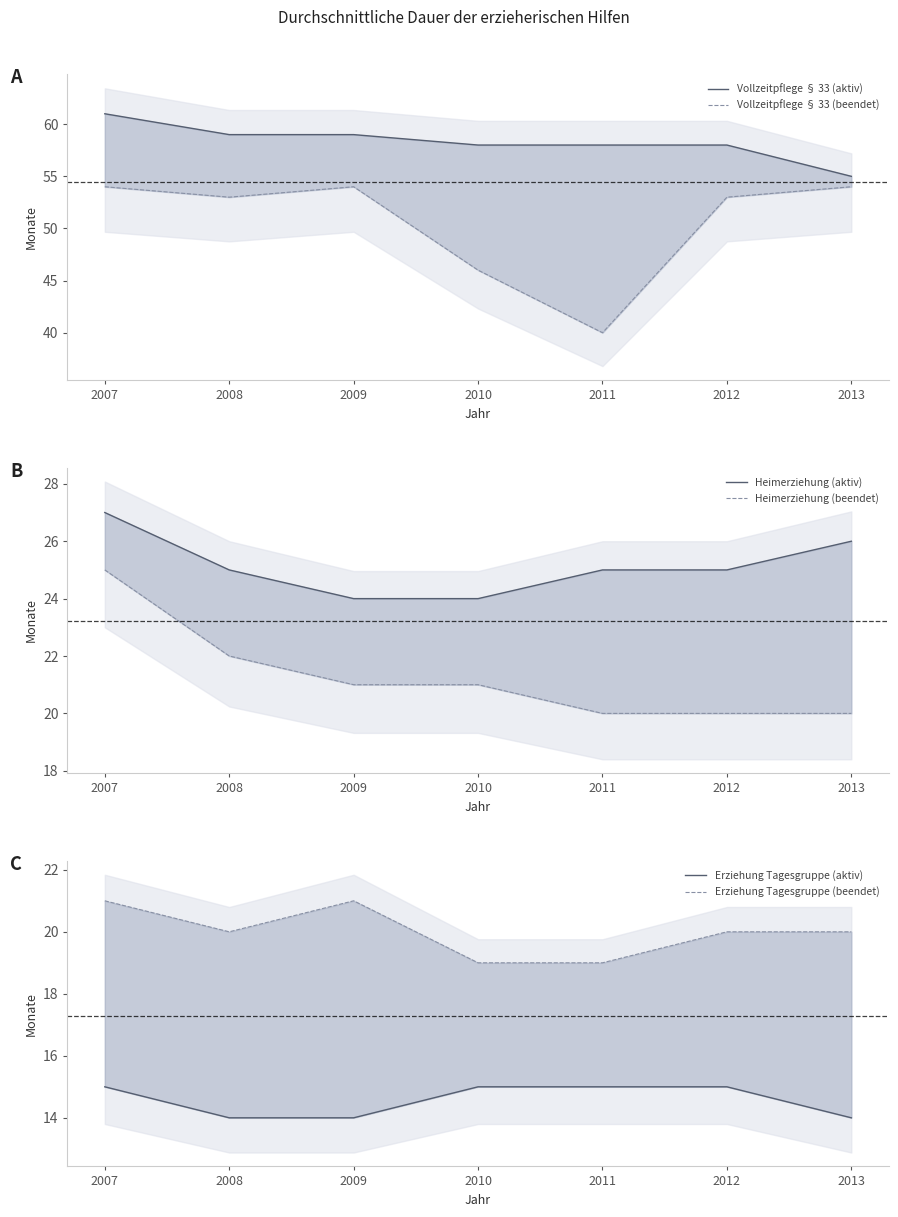

True or false: Vollzeitpflege § 33 (beendet) has more than 0 points higher than both neighbors.

True